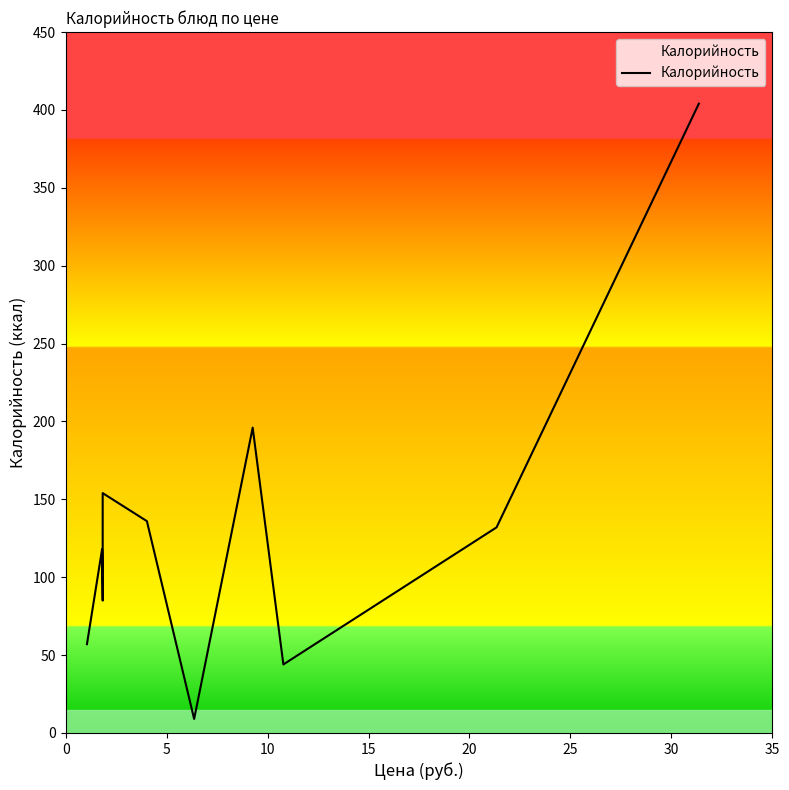

How many values exceed 132?

4